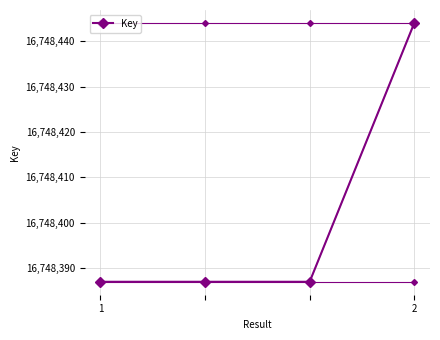

Reading right to left, what are all the values shown in this chart?

16748444	16748387	16748387	16748387